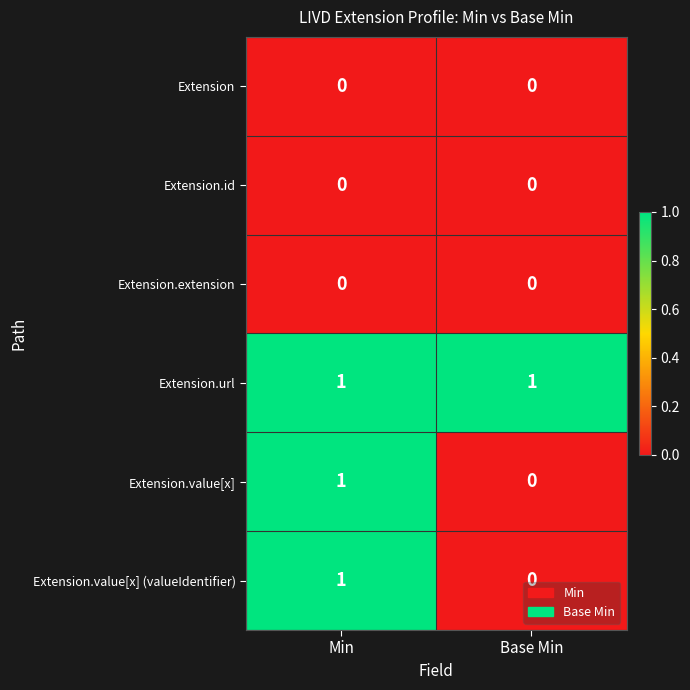

The Extension.value[x] (valueIdentifier) series shows 0 at Base Min. True or false?

True